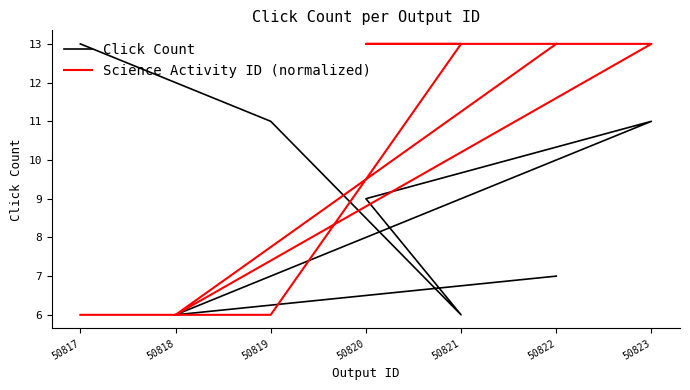

How many series are shown in this chart?

2